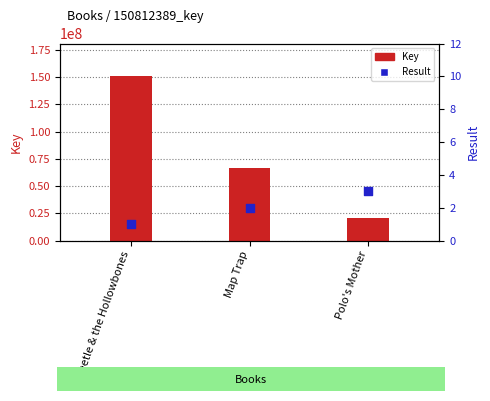

At which category is the sum across all series the highest?

Beetle & the Hollowbones